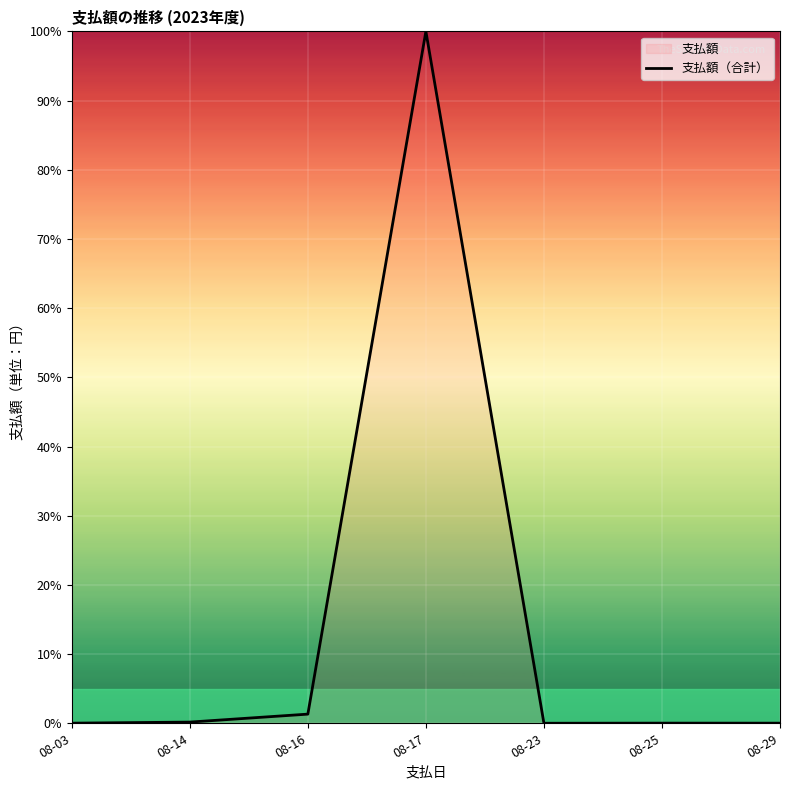

True or false: the data shows 0.0 at 08-25.

True